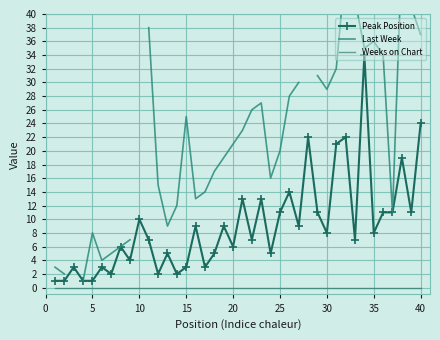

True or false: Peak Position and Weeks on Chart cross at least once.

False